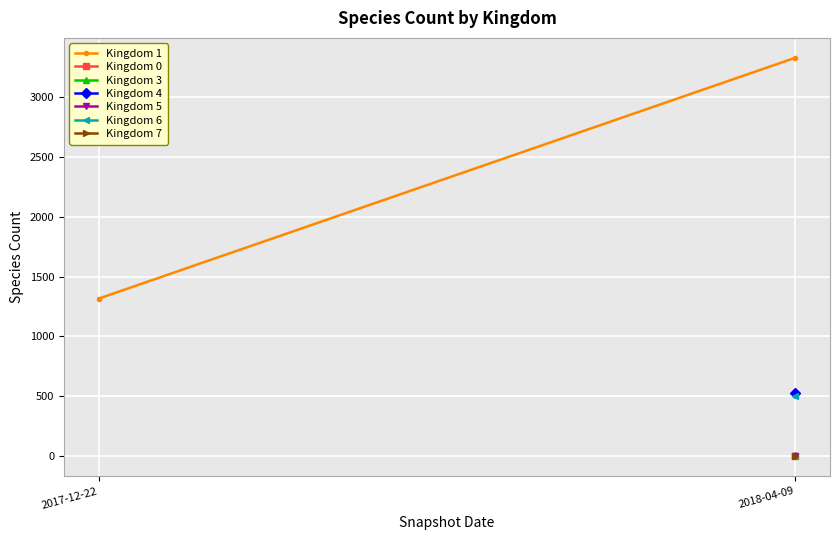

Reading left to right, what are all the values shown in this chart?

2017-12-22=1316	2018-04-09=3323